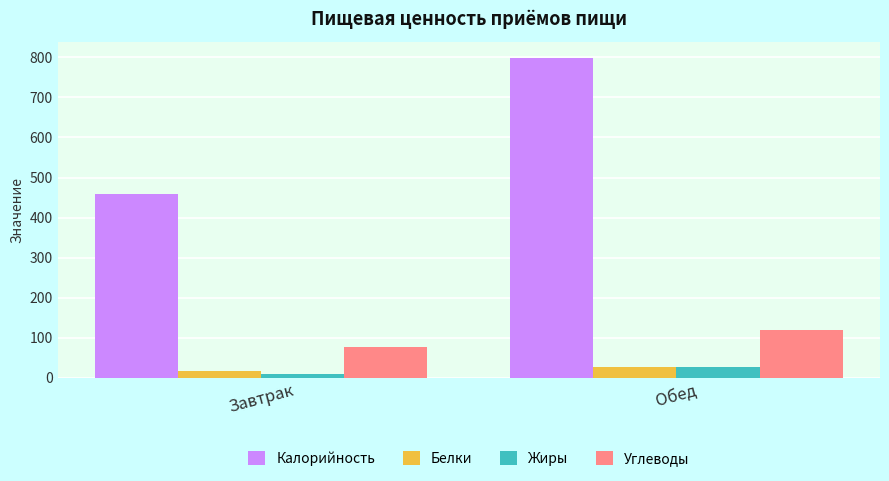

True or false: Углеводы has a value of 76.6 at Завтрак.

True